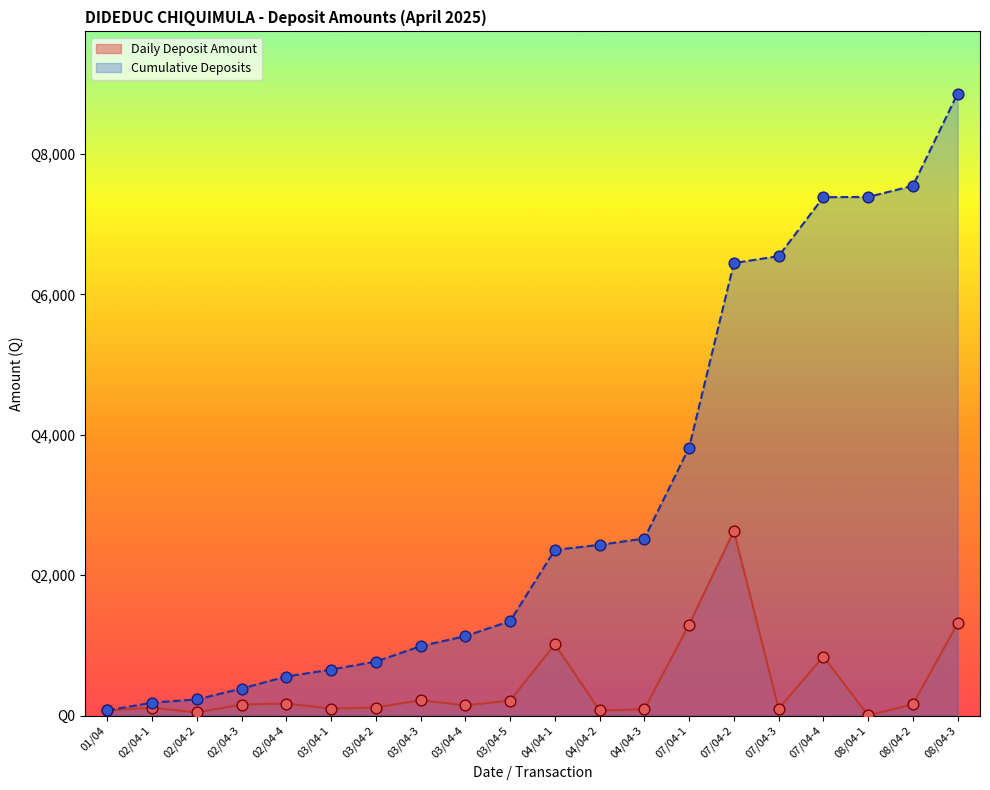

What is the ratio of the value at 01/04 to the value at 02/04-2?

1.6